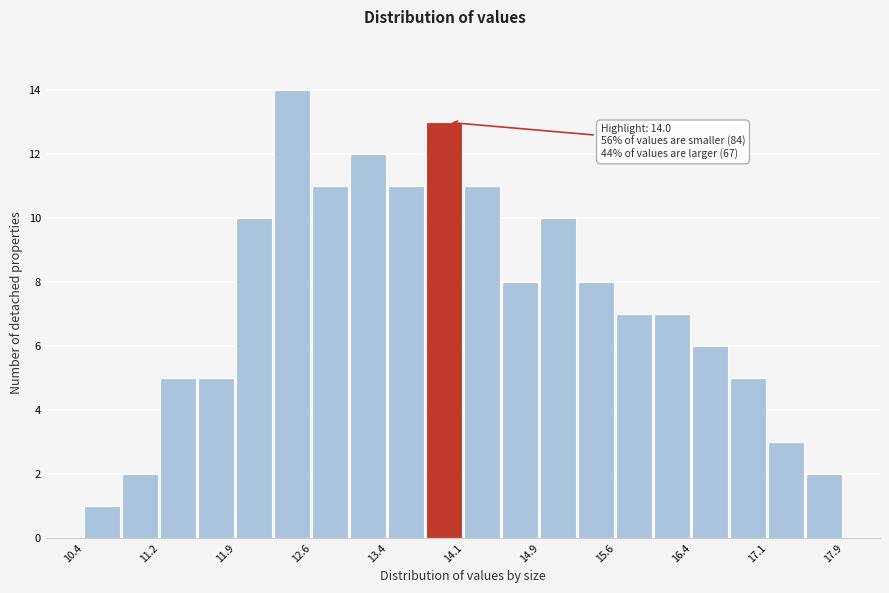

Read against the x-axis, roughly where is the centre of the tallest bar?

12.5